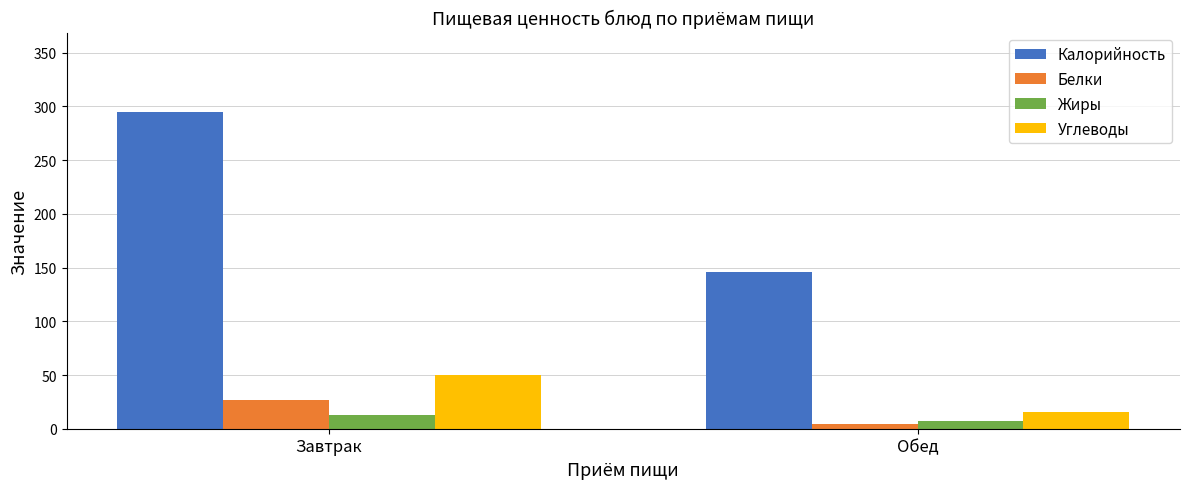

Which series has the widest spread of values?

Калорийность